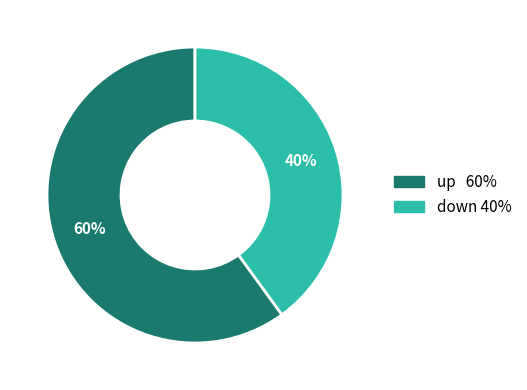

The down slice represents 40% of the pie. True or false?

True